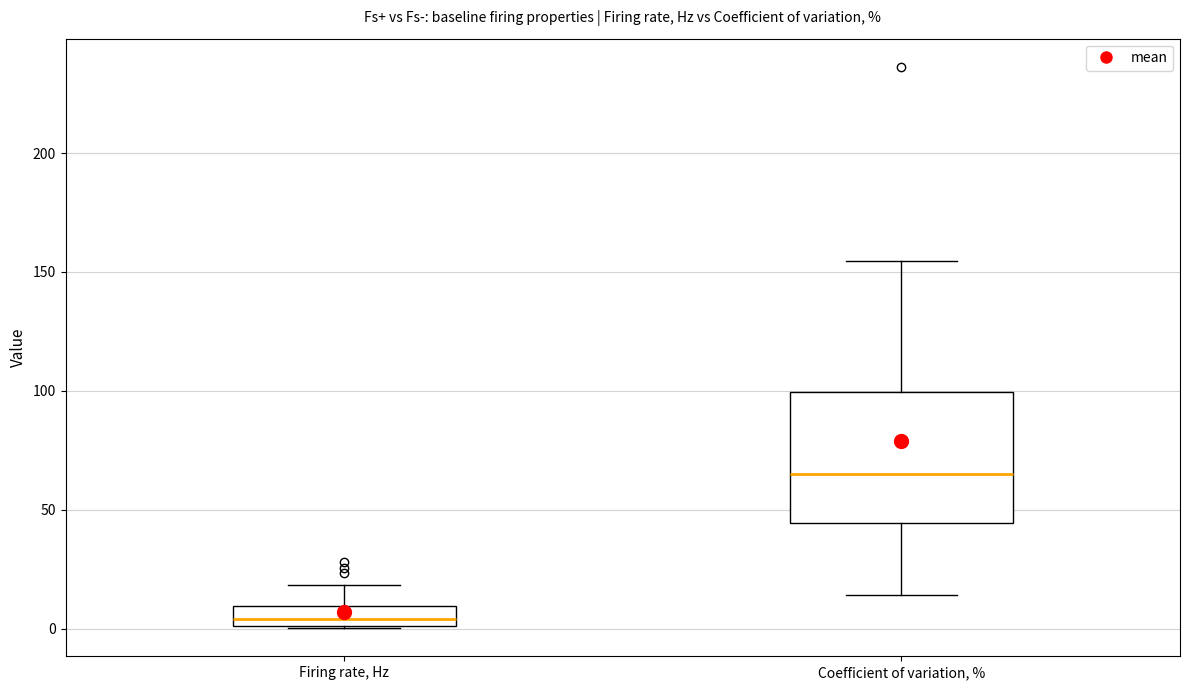

Reading left to right, read every box against the y-axis: the position of its median line, the range the box covers, and the ends of its whiskers. The values are not printed on the chart, so give them approximately, as read against the axis.

Firing rate, Hz: median 5, box 0 to 10, whiskers 0 to 20
Coefficient of variation, %: median 65, box 45 to 100, whiskers 15 to 155